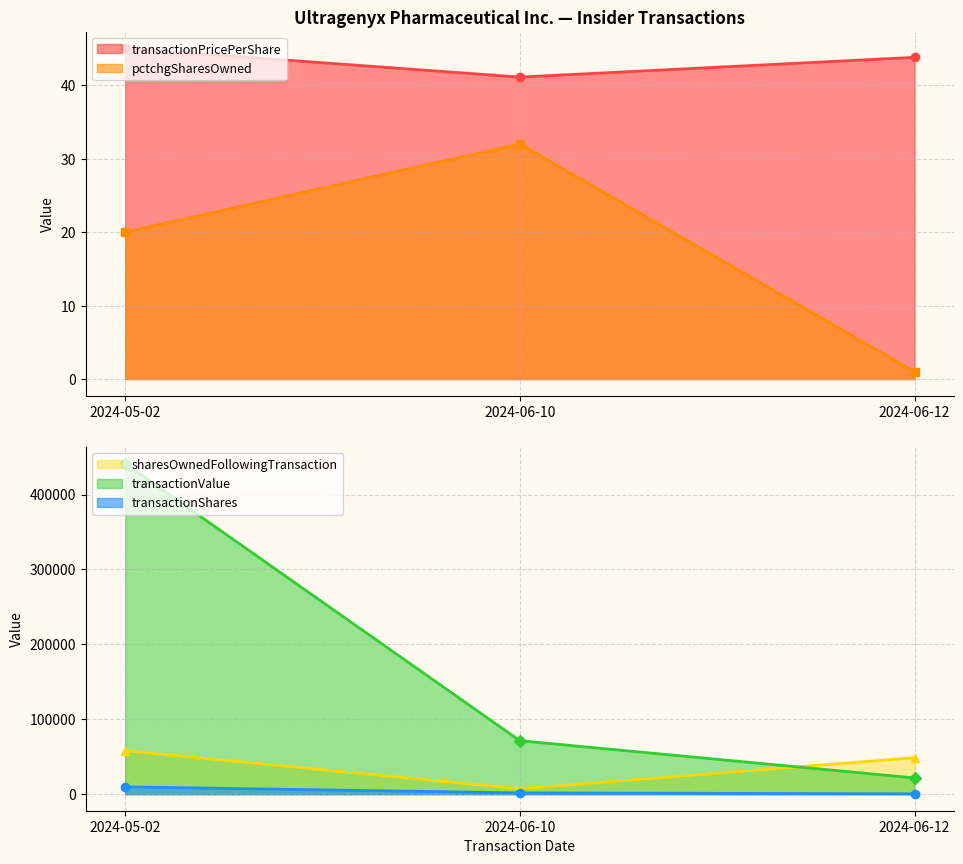

At which category does the chart reach its minimum across all series?

2024-06-12